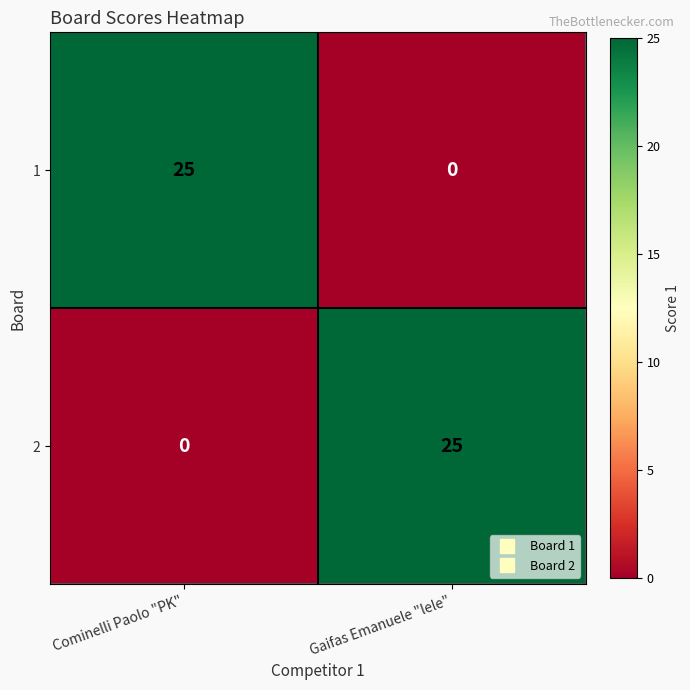

Reading left to right, list all the values displayed in this chart.

1: Cominelli Paolo "PK"=25	Gaifas Emanuele "lele"=0
2: Cominelli Paolo "PK"=0	Gaifas Emanuele "lele"=25